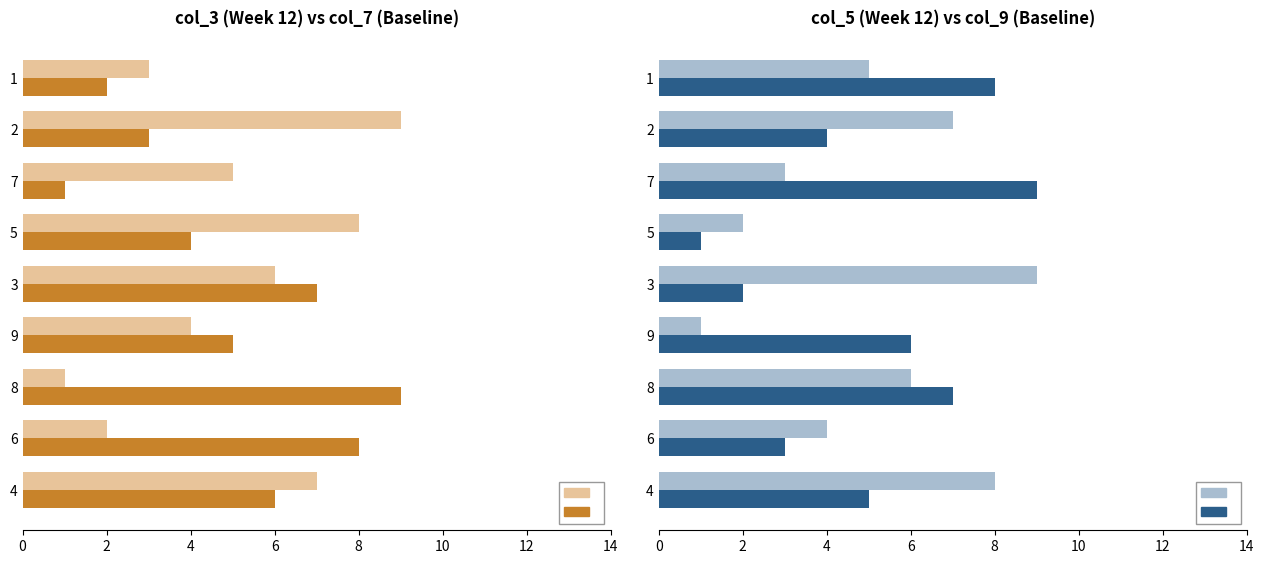

The col_3 series shows 8 at 7. True or false?

False